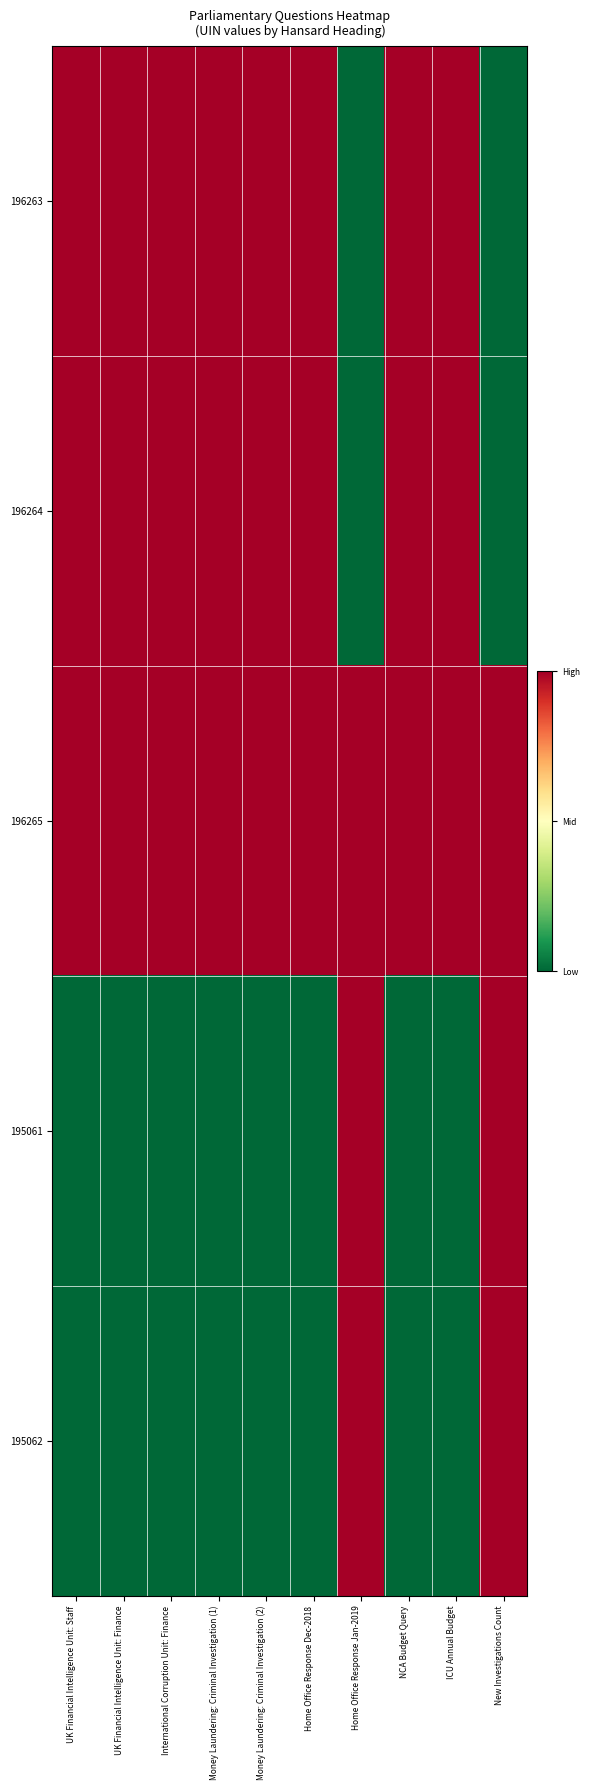

Reading right to left, extract all data points from this chart.

196263: New Investigations Count=0.0	ICU Annual Budget=1.0	NCA Budget Query=1.0	Home Office Response Jan-2019=0.0	Home Office Response Dec-2018=1.0	Money Laundering: Criminal Investigation (2)=1.0	Money Laundering: Criminal Investigation (1)=1.0	International Corruption Unit: Finance=1.0	UK Financial Intelligence Unit: Finance=1.0	UK Financial Intelligence Unit: Staff=1.0
196264: New Investigations Count=0.0	ICU Annual Budget=1.0	NCA Budget Query=1.0	Home Office Response Jan-2019=0.0	Home Office Response Dec-2018=1.0	Money Laundering: Criminal Investigation (2)=1.0	Money Laundering: Criminal Investigation (1)=1.0	International Corruption Unit: Finance=1.0	UK Financial Intelligence Unit: Finance=1.0	UK Financial Intelligence Unit: Staff=1.0
196265: New Investigations Count=1.0	ICU Annual Budget=1.0	NCA Budget Query=1.0	Home Office Response Jan-2019=1.0	Home Office Response Dec-2018=1.0	Money Laundering: Criminal Investigation (2)=1.0	Money Laundering: Criminal Investigation (1)=1.0	International Corruption Unit: Finance=1.0	UK Financial Intelligence Unit: Finance=1.0	UK Financial Intelligence Unit: Staff=1.0
195061: New Investigations Count=1.0	ICU Annual Budget=0.0	NCA Budget Query=0.0	Home Office Response Jan-2019=1.0	Home Office Response Dec-2018=0.0	Money Laundering: Criminal Investigation (2)=0.0	Money Laundering: Criminal Investigation (1)=0.0	International Corruption Unit: Finance=0.0	UK Financial Intelligence Unit: Finance=0.0	UK Financial Intelligence Unit: Staff=0.0
195062: New Investigations Count=1.0	ICU Annual Budget=0.0	NCA Budget Query=0.0	Home Office Response Jan-2019=1.0	Home Office Response Dec-2018=0.0	Money Laundering: Criminal Investigation (2)=0.0	Money Laundering: Criminal Investigation (1)=0.0	International Corruption Unit: Finance=0.0	UK Financial Intelligence Unit: Finance=0.0	UK Financial Intelligence Unit: Staff=0.0